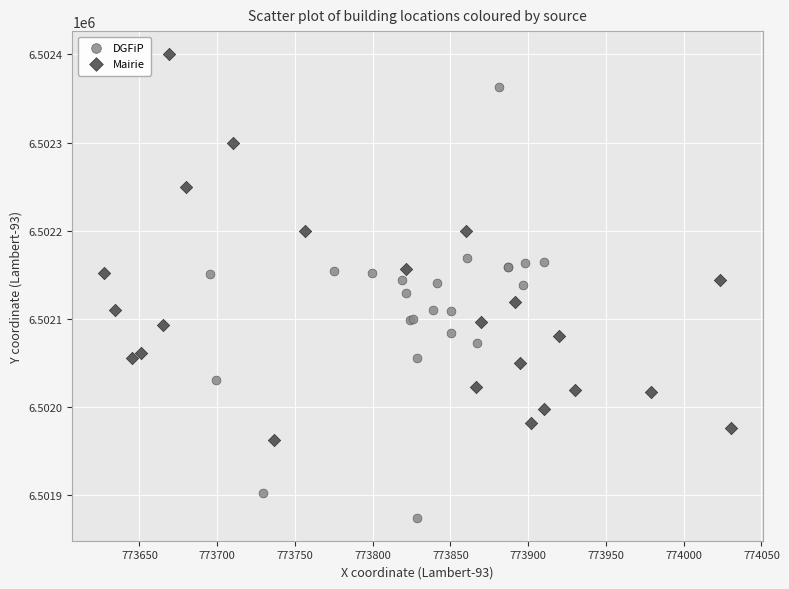

Which series contains the lowest Y value?

DGFiP